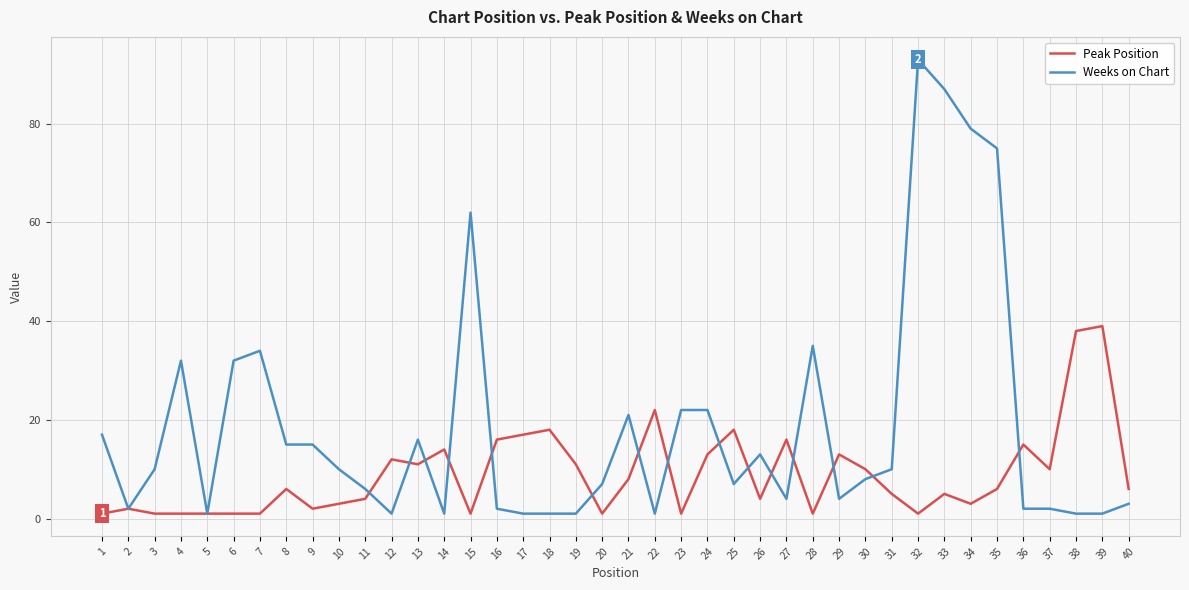

Which series has the largest total across all categories?

Weeks on Chart